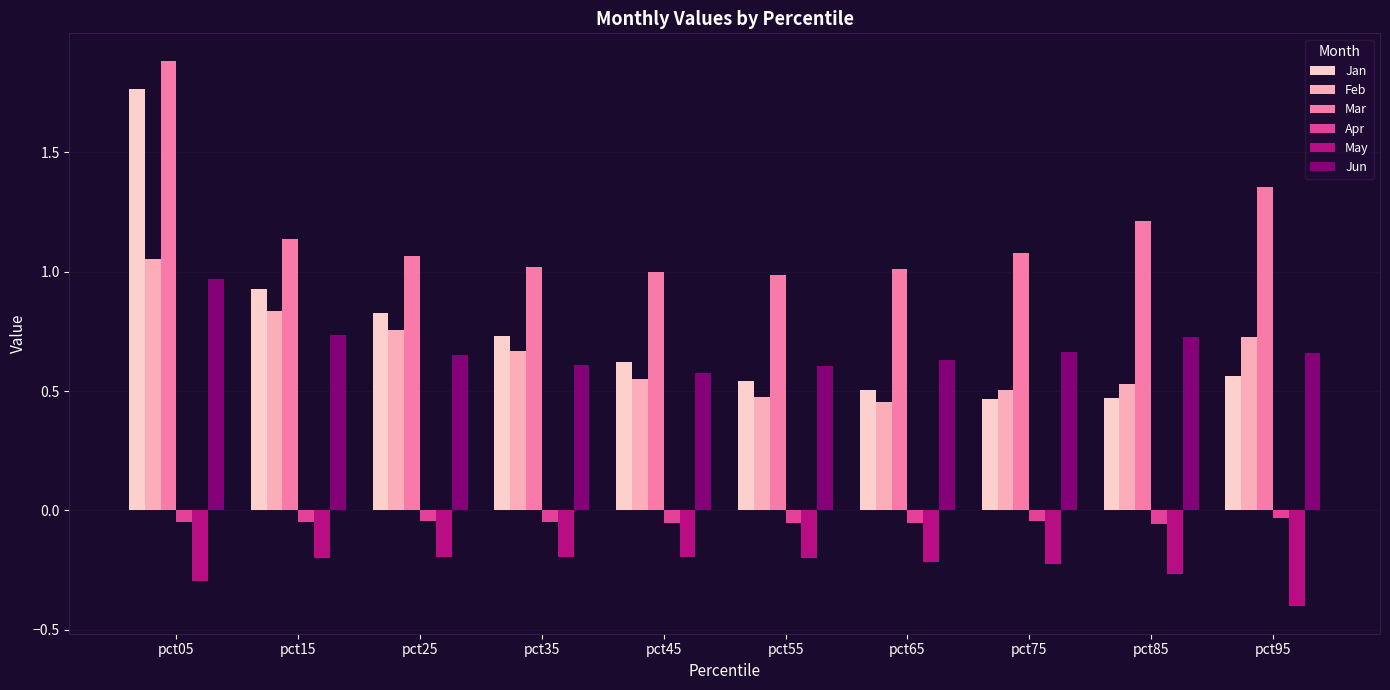

Rank the categories by May value from highest to lowest.

pct35, pct25, pct45, pct55, pct15, pct65, pct75, pct85, pct05, pct95